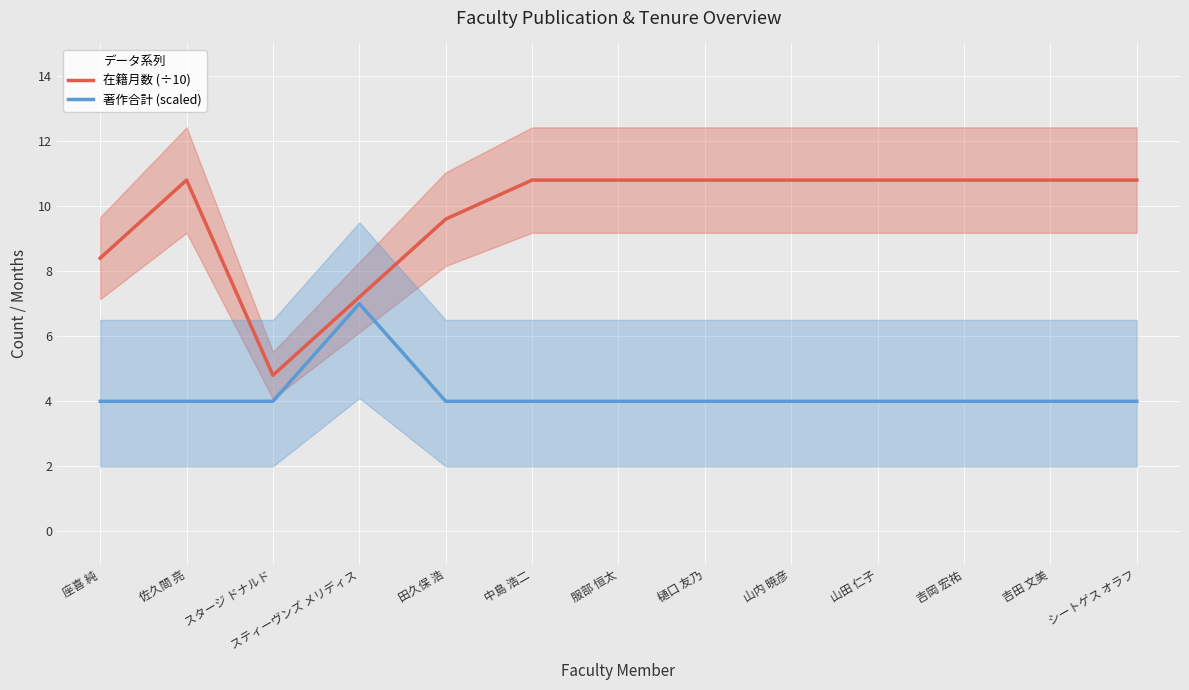

What is the sum of the 在籍月数 (÷10) values at 佐久間 亮 and シートゲス オラフ?

21.6